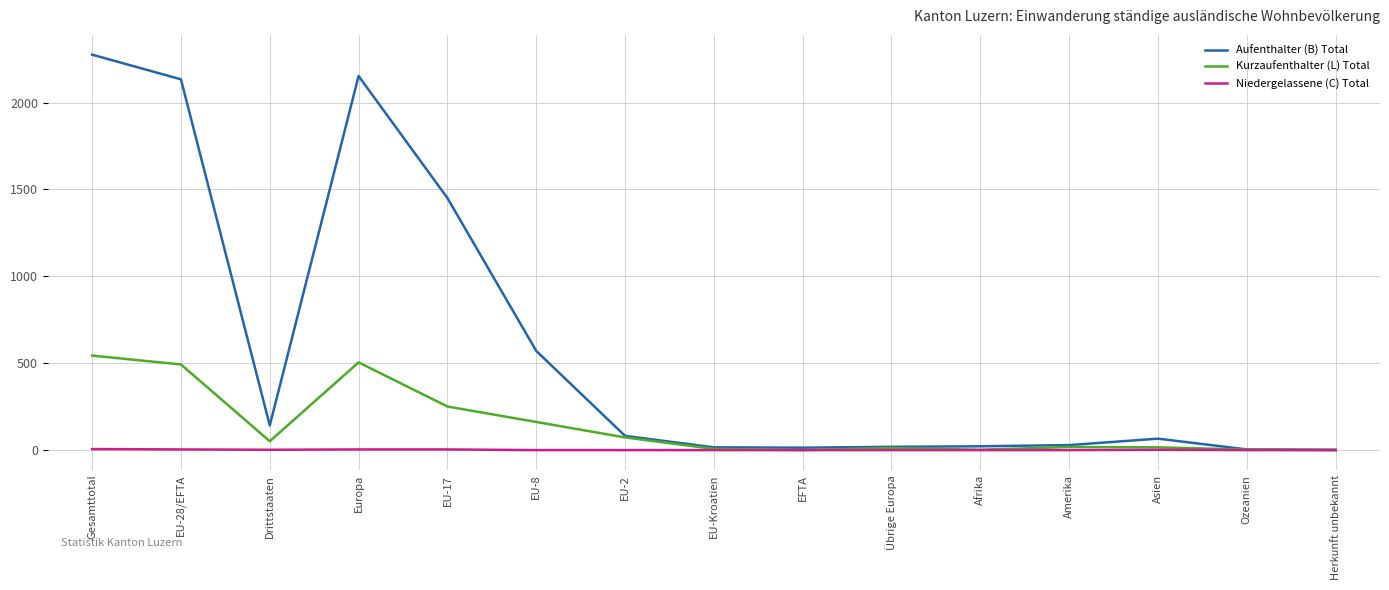

What are all the series names shown in the legend?

Aufenthalter (B) Total, Kurzaufenthalter (L) Total, Niedergelassene (C) Total